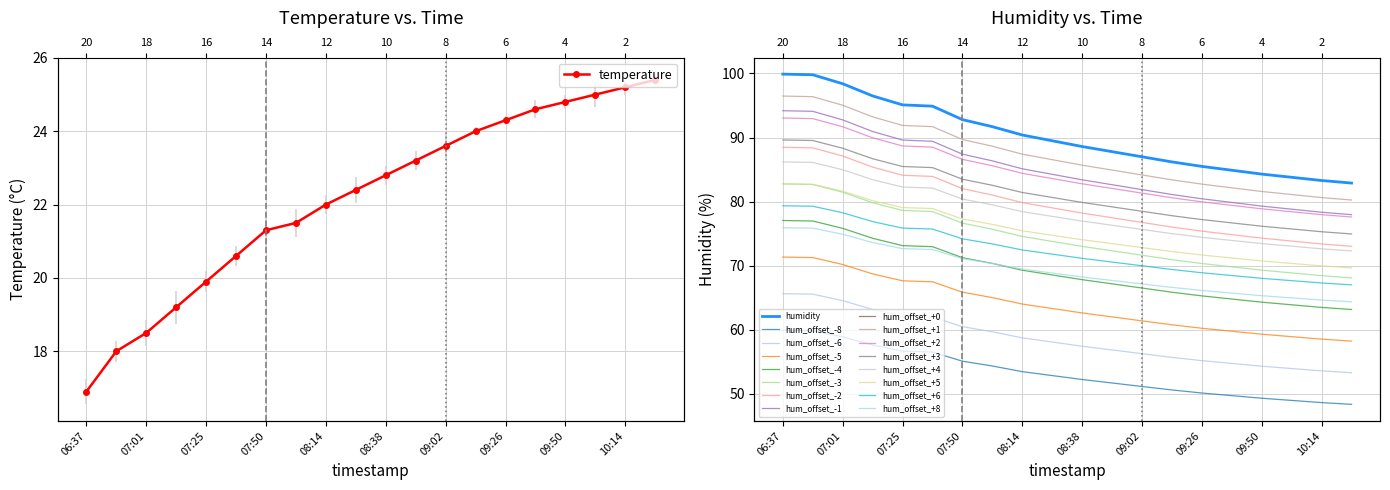

True or false: temperature and humidity cross at least once.

False